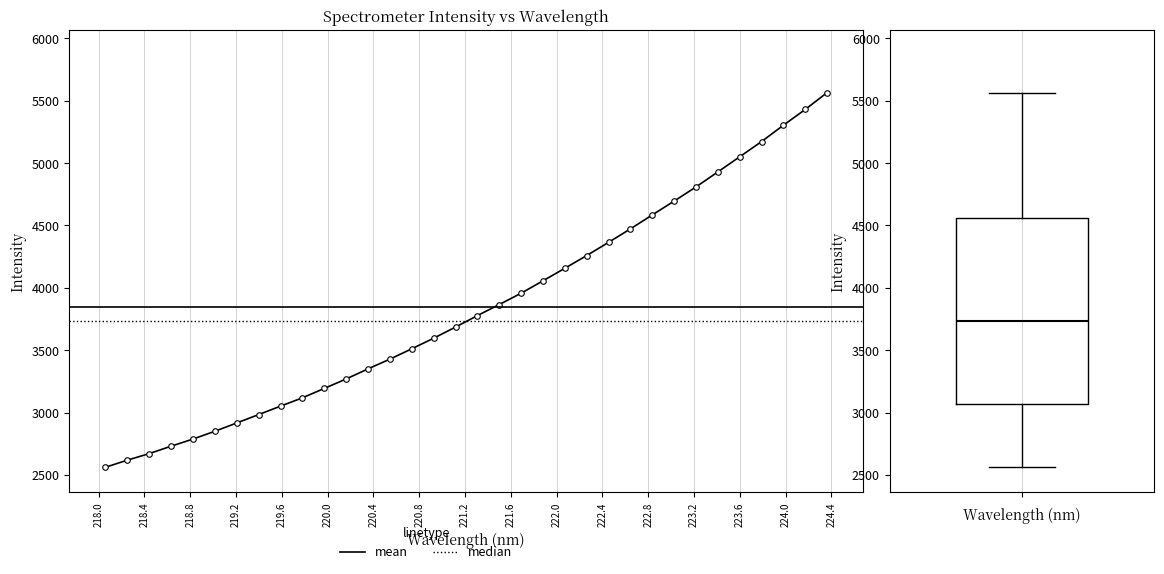

Which label corresponds to the largest value in the chart?

224.3616